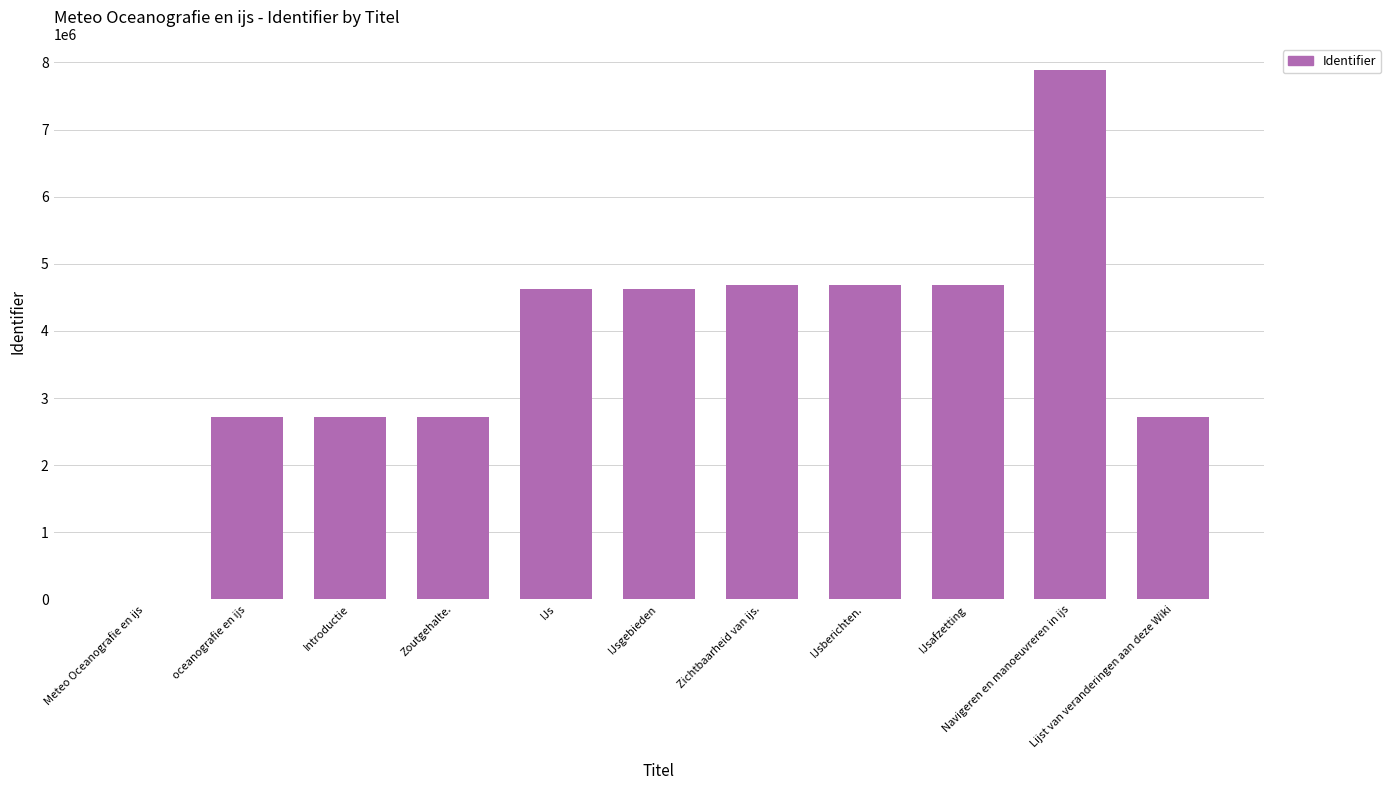

What is the sum of all values?

42024421